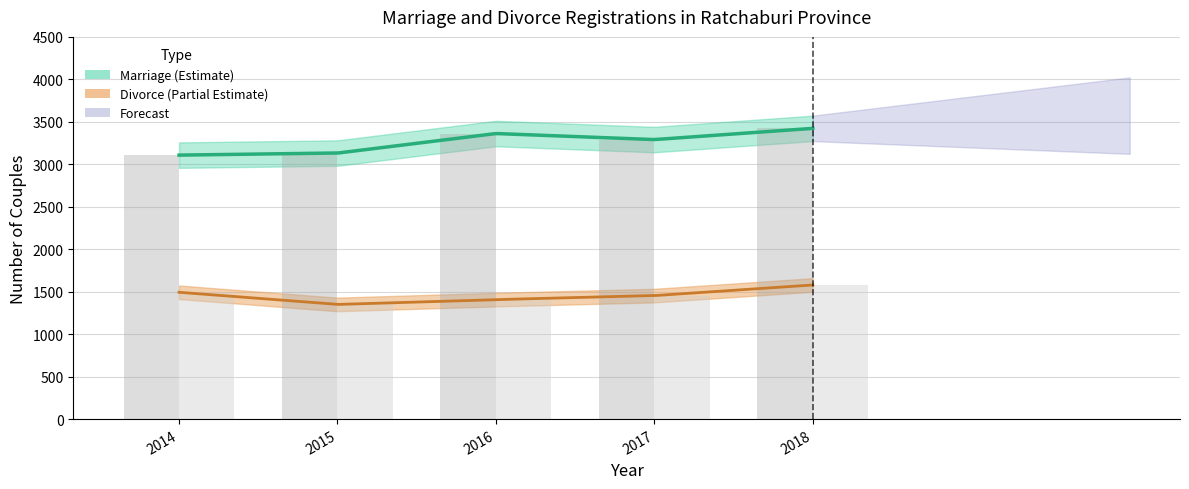

At which category is the sum across all series the highest?

2018